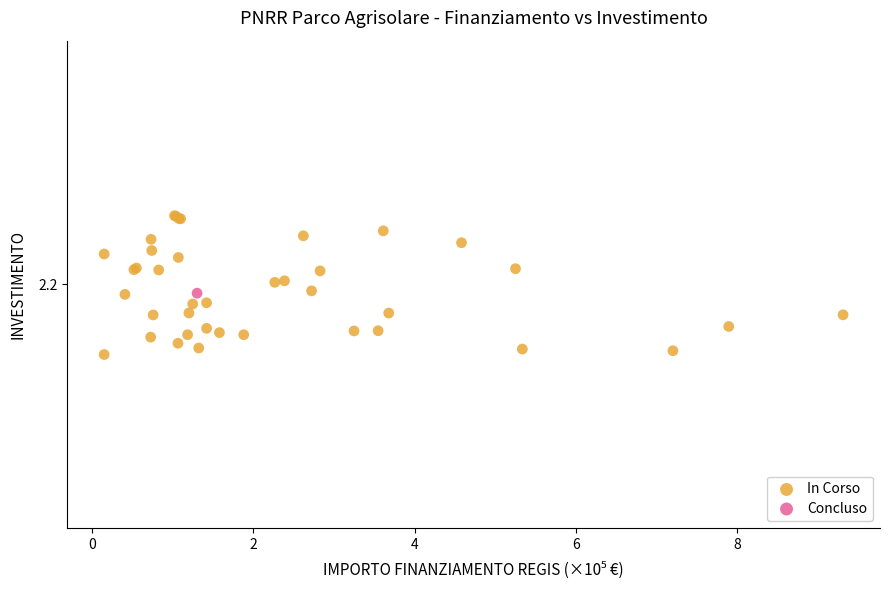

What are all the series names shown in the legend?

In Corso, Concluso